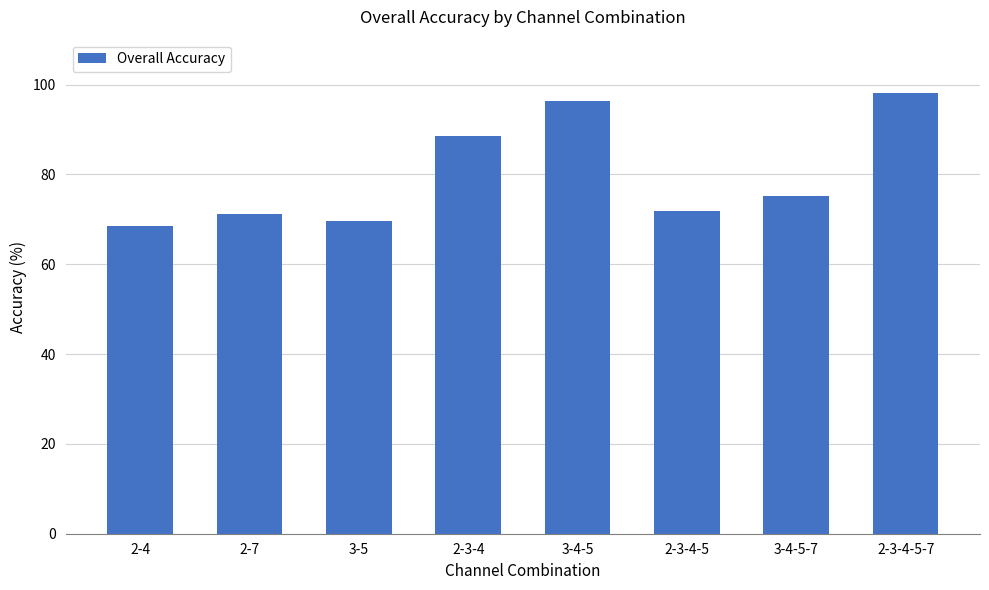

Is it true that the value at 3-4-5-7 is 75.2?

True